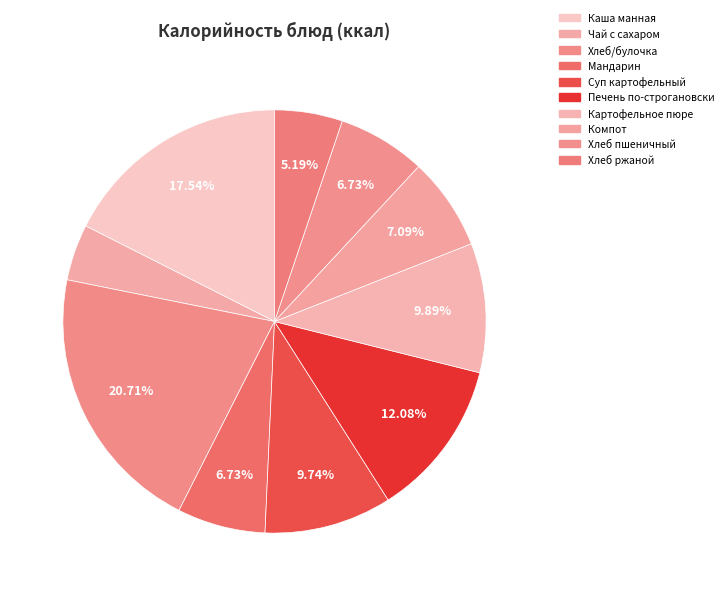

How many segments does this pie chart have?

10